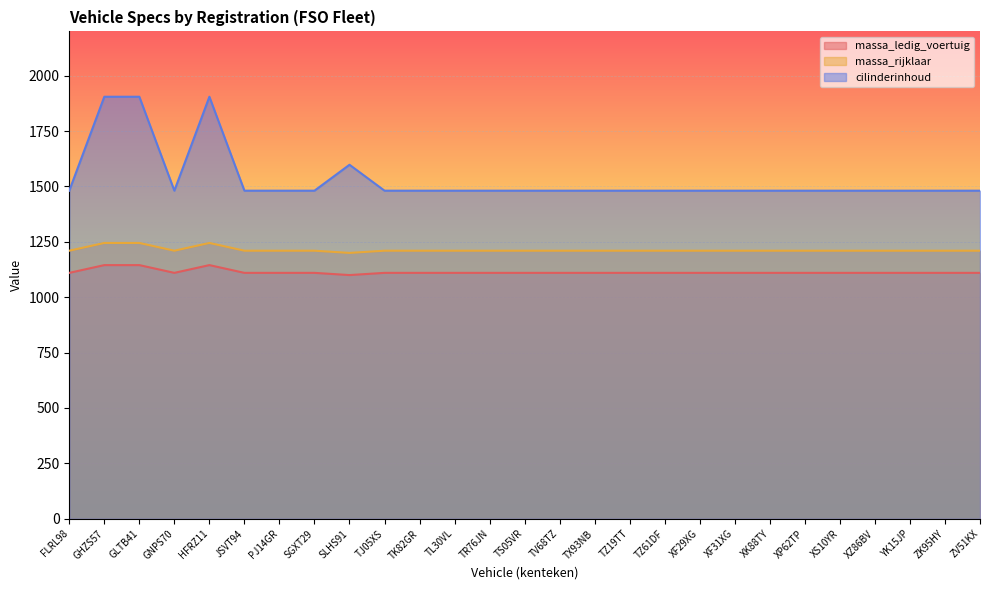

Reading left to right, extract all data points from this chart.

massa_ledig_voertuig: FLRL98=1110	GHZS57=1145	GLTB41=1145	GNPS70=1110	HFRZ11=1145	JSVT94=1110	PJ14GR=1110	SGXT29=1110	SLHS91=1100	TJ05XS=1110	TK82GR=1110	TL30VL=1110	TR76JN=1110	TS05VR=1110	TV68TZ=1110	TX93NB=1110	TZ19TT=1110	TZ61DF=1110	XF29XG=1110	XF31XG=1110	XK88TY=1110	XP62TP=1110	XS10YR=1110	XZ86BV=1110	YK15JP=1110	ZK95HY=1110	ZV51KX=1110
massa_rijklaar: FLRL98=1210	GHZS57=1245	GLTB41=1245	GNPS70=1210	HFRZ11=1245	JSVT94=1210	PJ14GR=1210	SGXT29=1210	SLHS91=1200	TJ05XS=1210	TK82GR=1210	TL30VL=1210	TR76JN=1210	TS05VR=1210	TV68TZ=1210	TX93NB=1210	TZ19TT=1210	TZ61DF=1210	XF29XG=1210	XF31XG=1210	XK88TY=1210	XP62TP=1210	XS10YR=1210	XZ86BV=1210	YK15JP=1210	ZK95HY=1210	ZV51KX=1210
cilinderinhoud: FLRL98=1481	GHZS57=1905	GLTB41=1905	GNPS70=1481	HFRZ11=1905	JSVT94=1481	PJ14GR=1481	SGXT29=1481	SLHS91=1598	TJ05XS=1481	TK82GR=1481	TL30VL=1481	TR76JN=1481	TS05VR=1481	TV68TZ=1481	TX93NB=1481	TZ19TT=1481	TZ61DF=1481	XF29XG=1481	XF31XG=1481	XK88TY=1481	XP62TP=1481	XS10YR=1481	XZ86BV=1481	YK15JP=1481	ZK95HY=1481	ZV51KX=1481